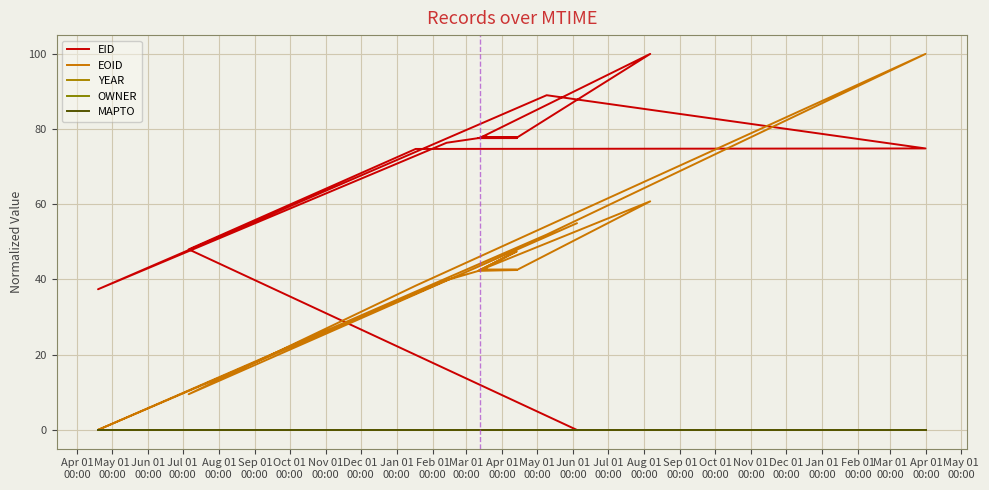

How many lines are shown in the chart?

5